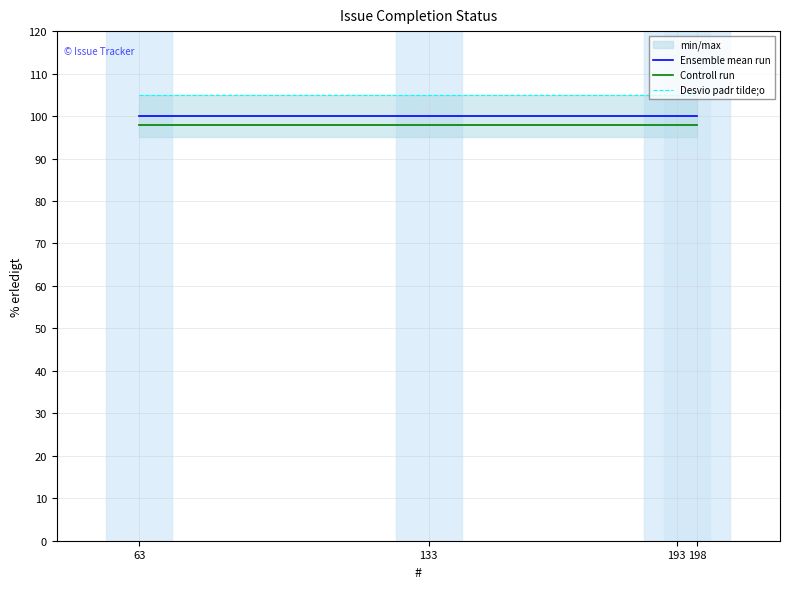

What is the sum of all Desvio padr tilde;o values?

420